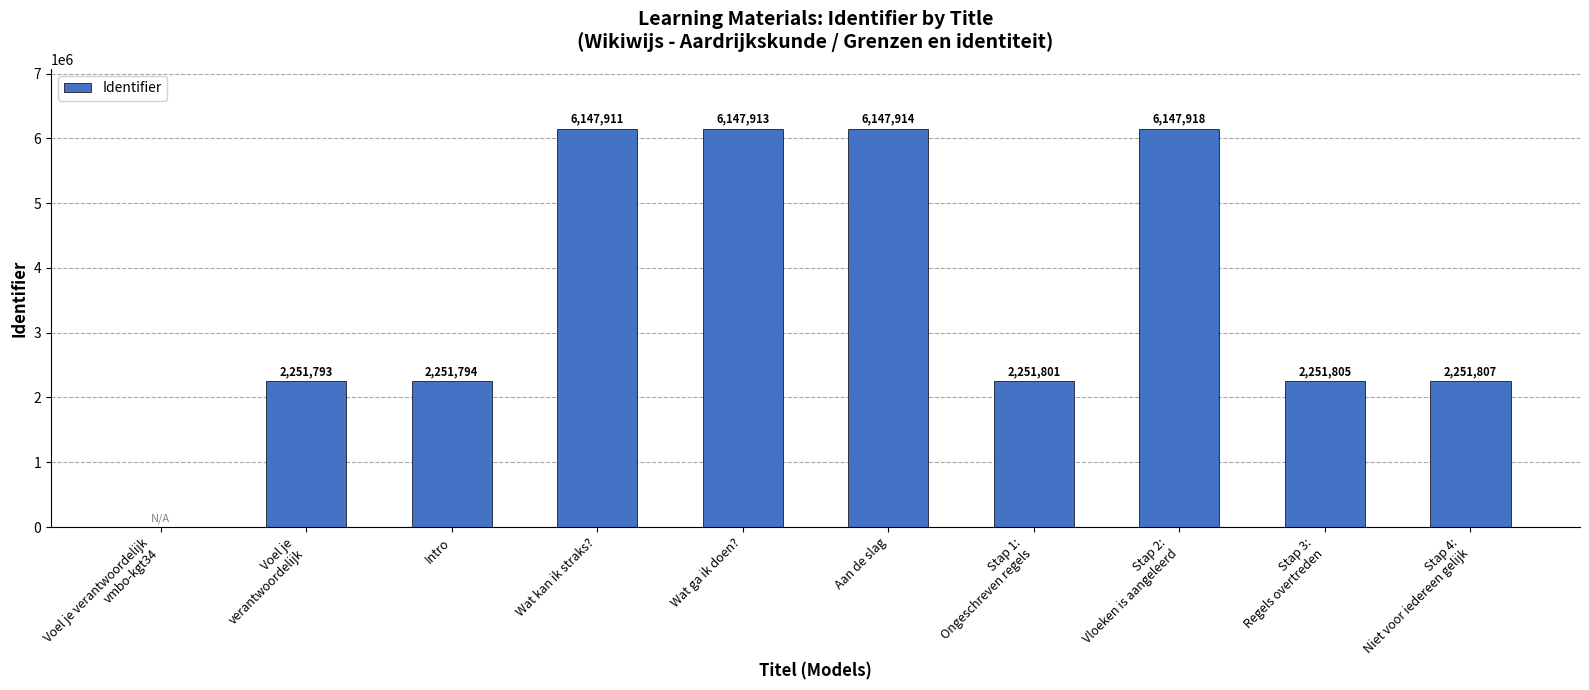

The chart shows a value of 6147913 at Wat ga ik doen?. True or false?

True